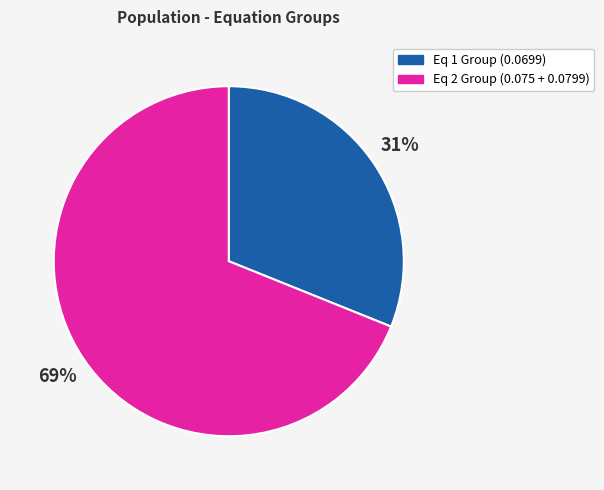

To the nearest percent, what is the average slice percentage?

50%